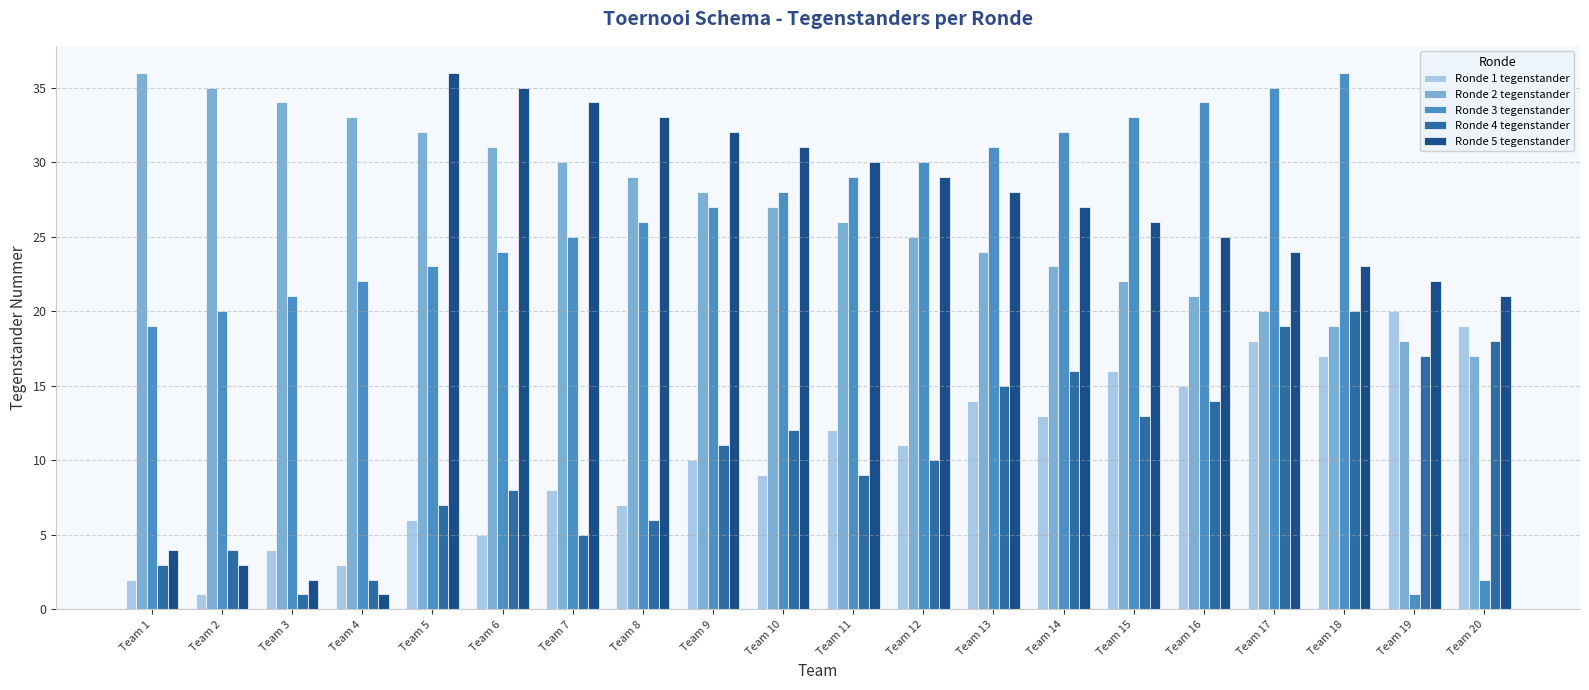

What is the smallest value displayed?

1